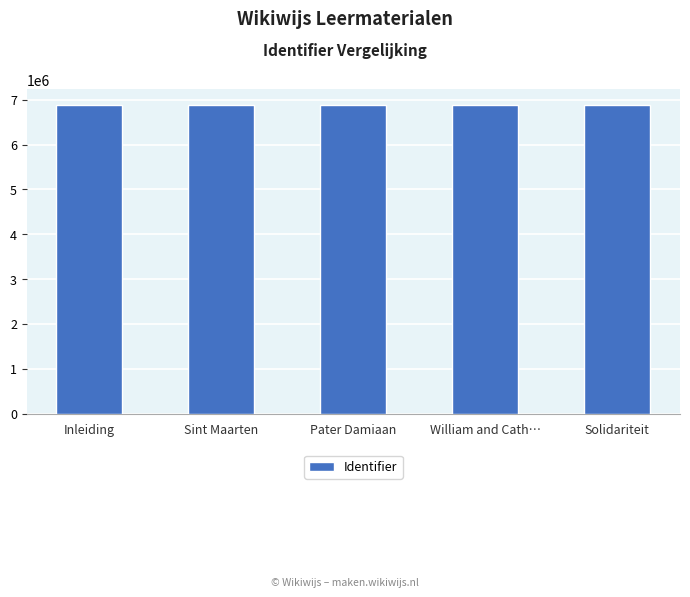

The value at Pater Damiaan is 11356360. True or false?

False